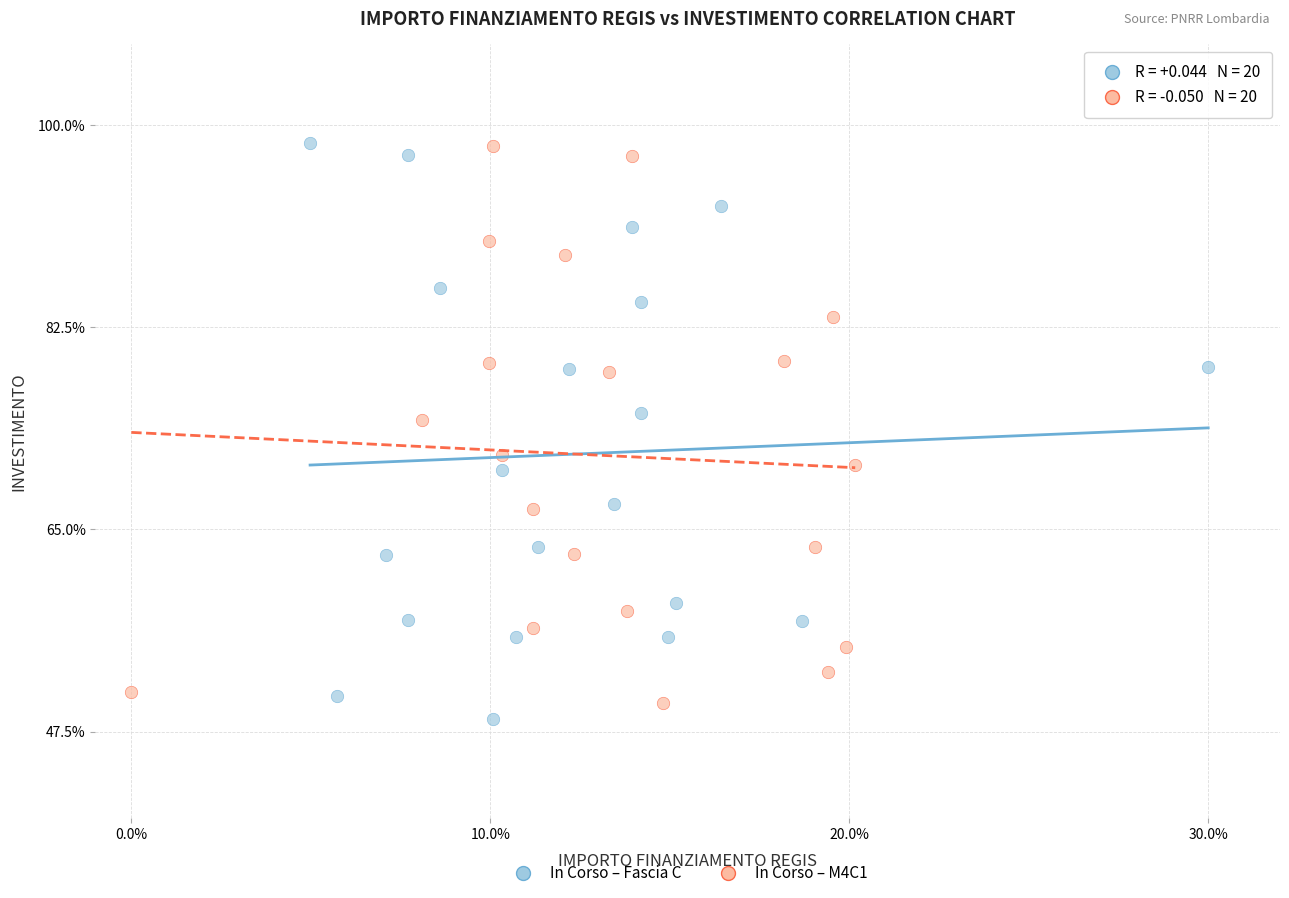

What are all the series names shown in the legend?

In Corso – Fascia C, In Corso – M4C1